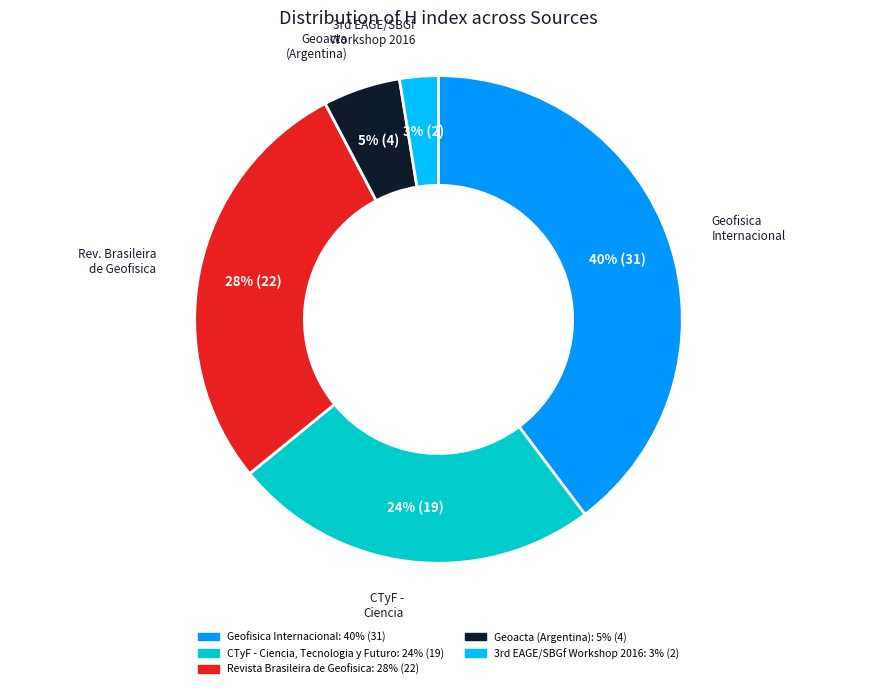

Rank the categories by value from lowest to highest.

3rd EAGE/SBGf Workshop 2016, Geoacta (Argentina), CTyF - Ciencia, Tecnologia y Futuro, Revista Brasileira de Geofisica, Geofisica Internacional